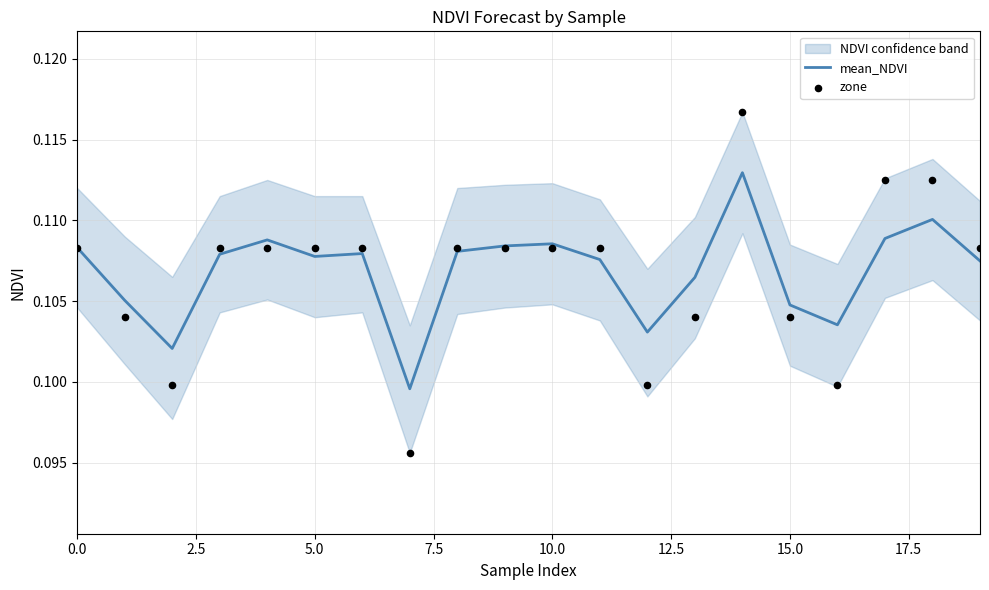

Which series contains the lowest Y value?

zone